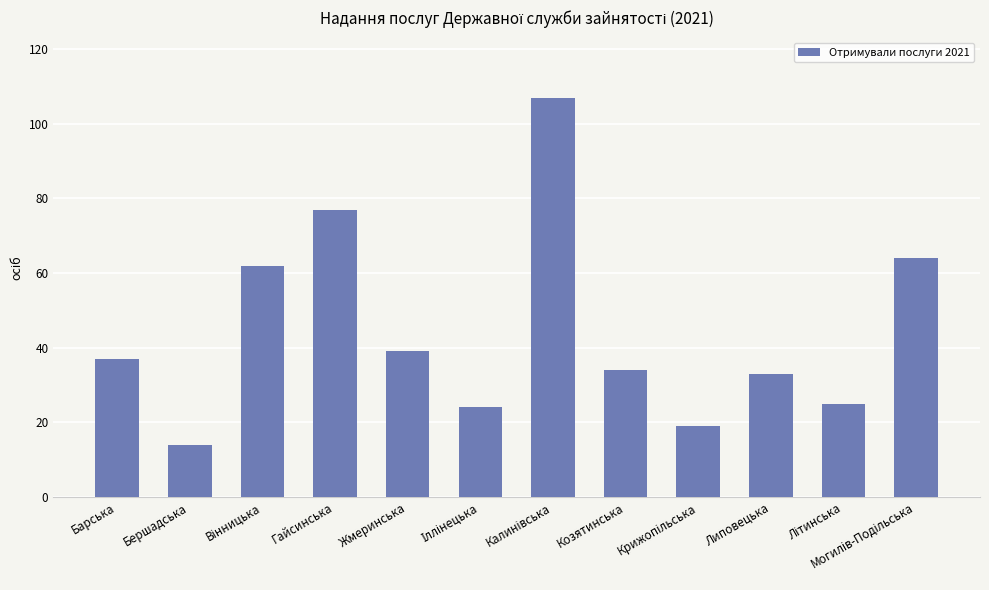

What is the greatest value displayed?

107